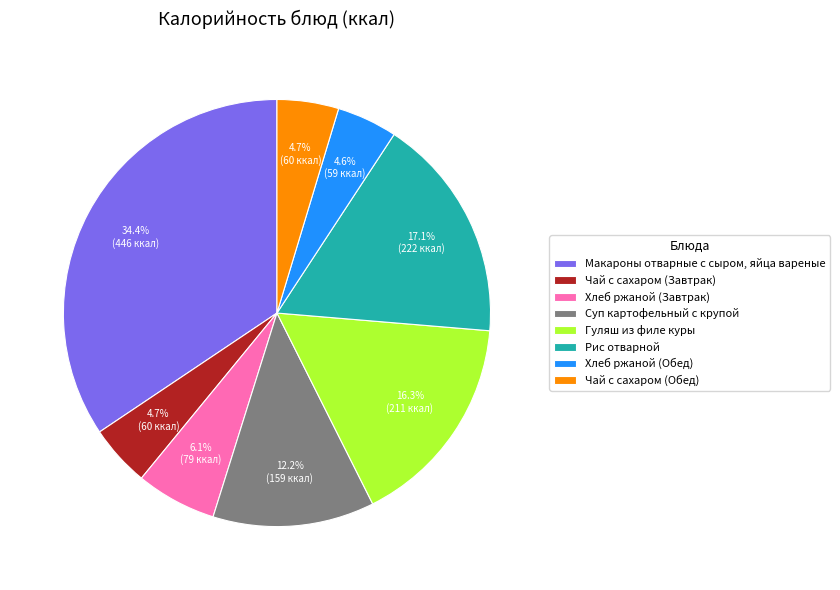

Approximately how many times larger is the value at Рис отварной compared to Хлеб ржаной (Завтрак)?

2.8